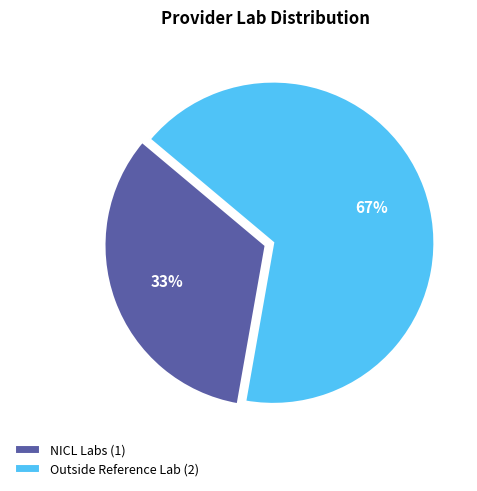

Rank the categories by value from highest to lowest.

Outside Reference Lab (2), NICL Labs (1)